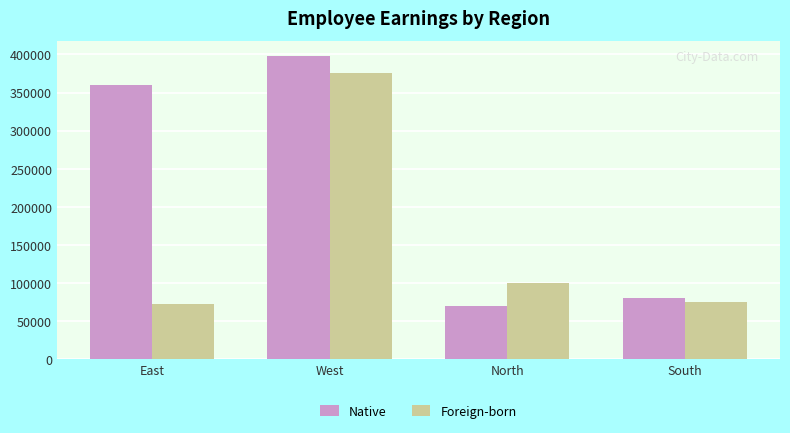

Reading left to right, list all the values displayed in this chart.

Native: 360500	398000	70000	80000
Foreign-born: 72000	376000	100000	75000